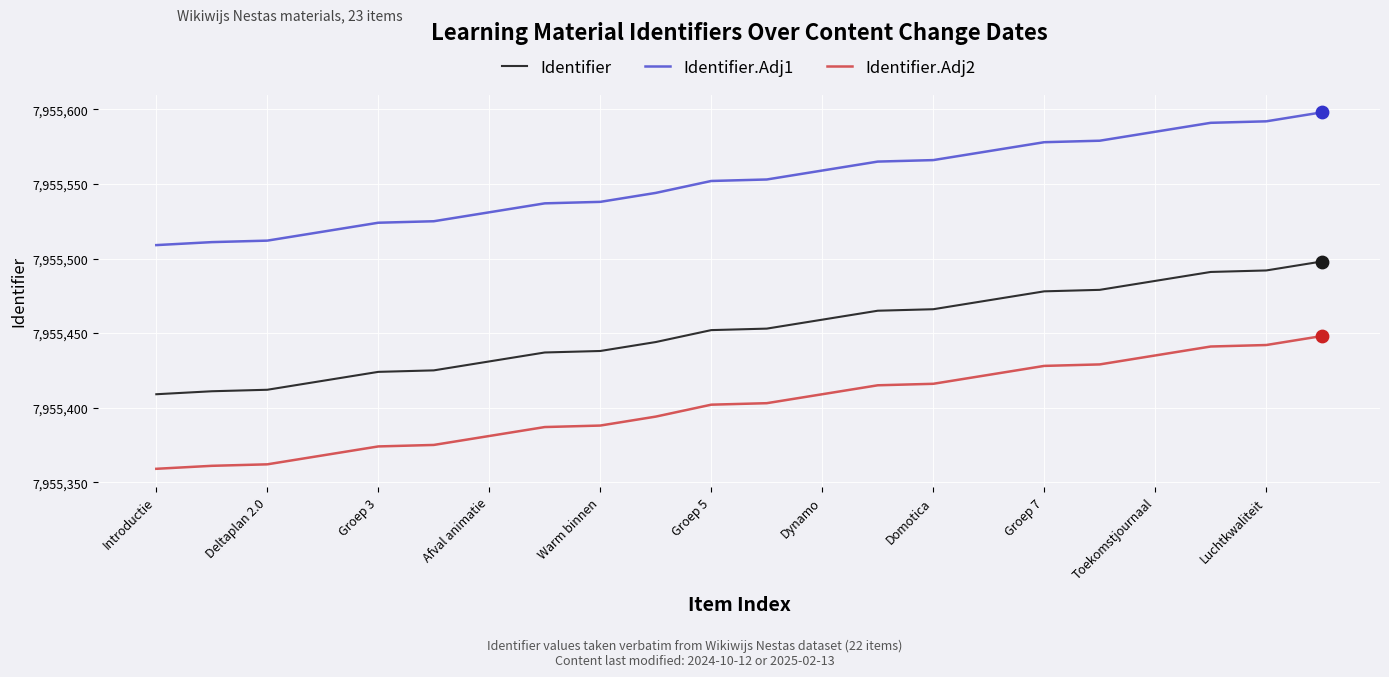

Which series has the largest total across all categories?

Identifier.Adj1